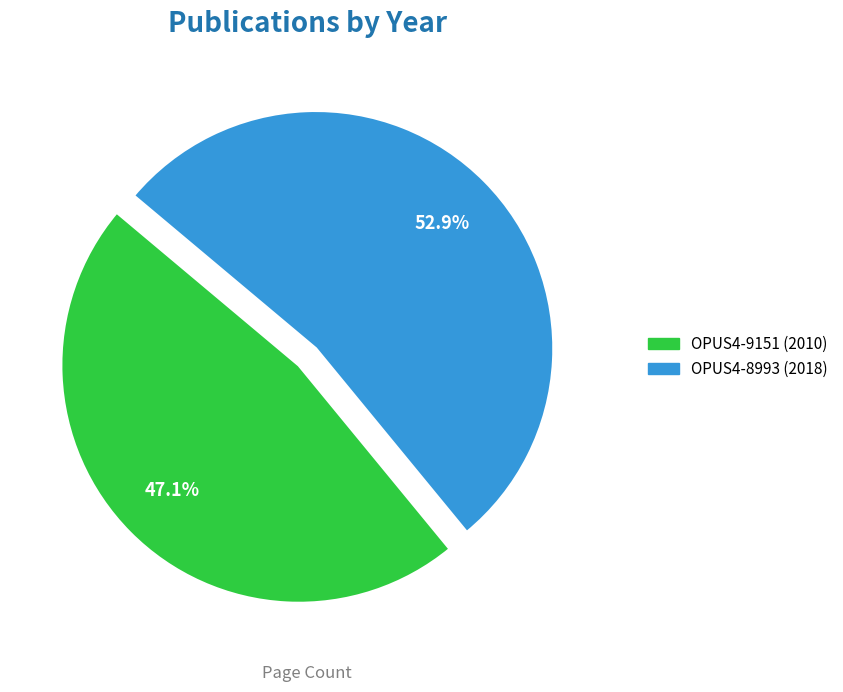

To the nearest percent, what is the combined percentage of OPUS4-8993 (2018) and OPUS4-9151 (2010)?

100%